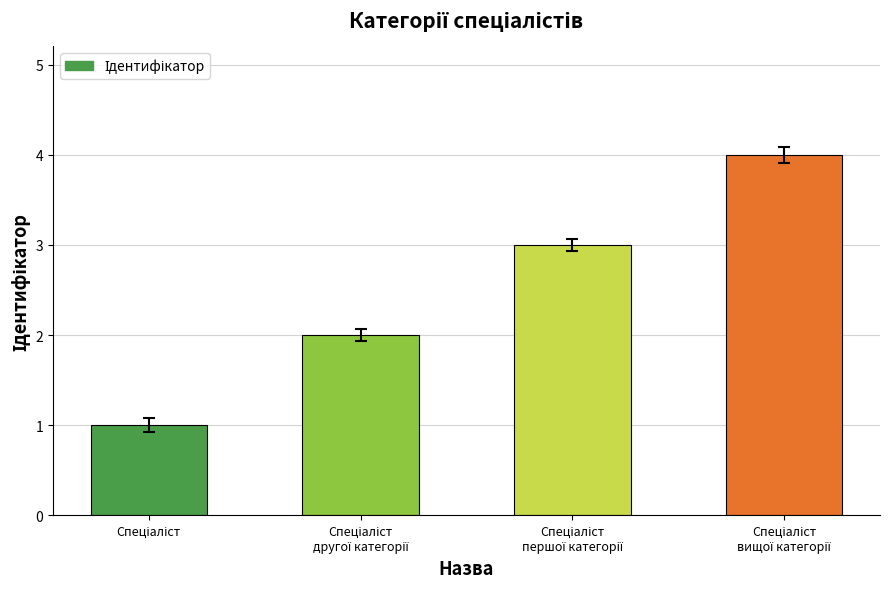

What is the sum of all values?

10